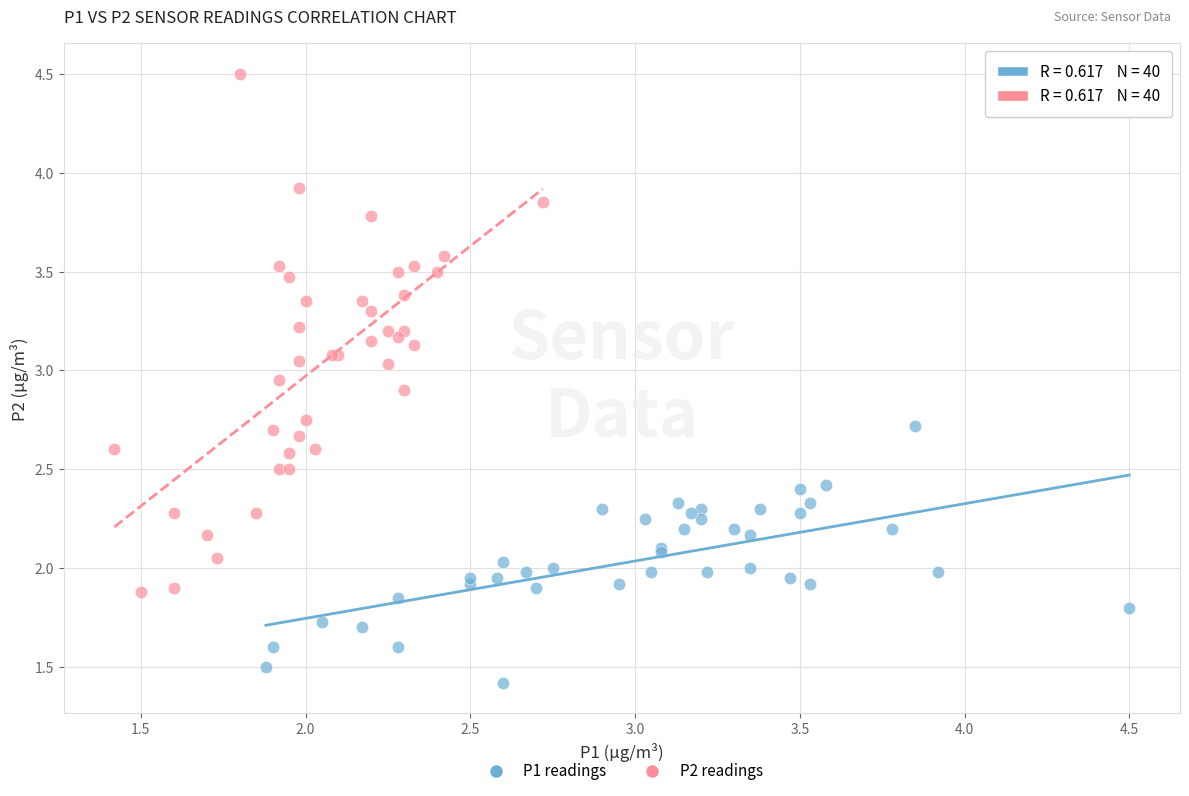

Which series has the widest spread of Y values?

P2 readings